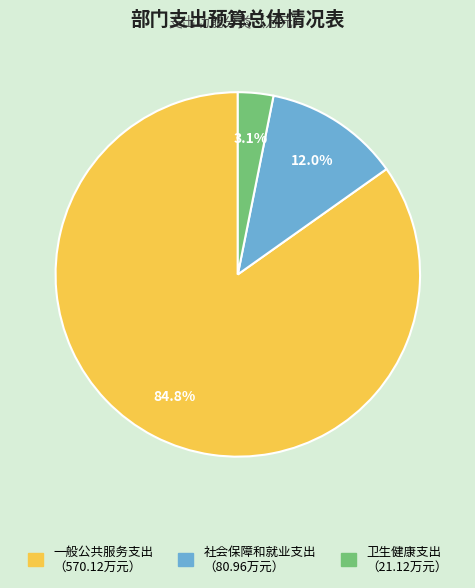

To the nearest percent, what percentage of the pie is 社会保障和就业支出?

12%